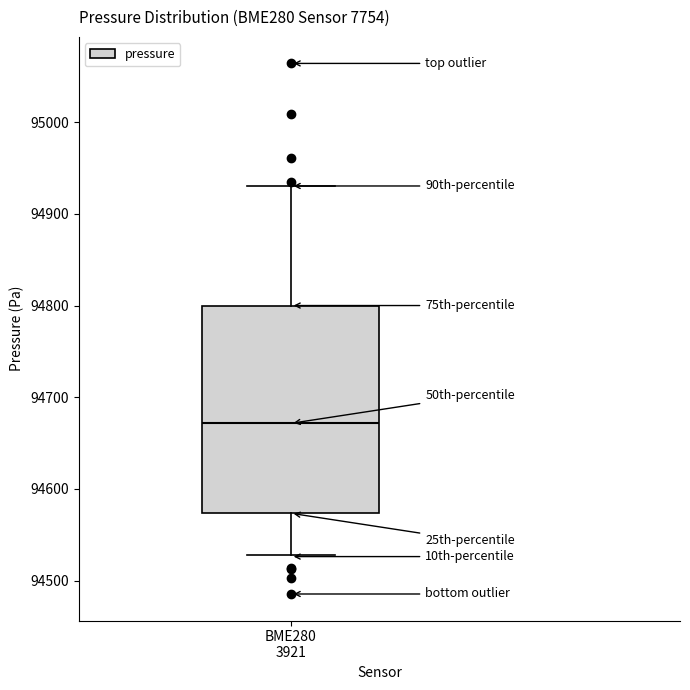

Transcribe this box plot: give where the median line is, the range the box spans, and where the two whiskers end, as read against the y-axis. The values are not printed on the chart, so give them approximately, as read against the axis.

median 94670, box 94570 to 94800, whiskers 94530 to 94930